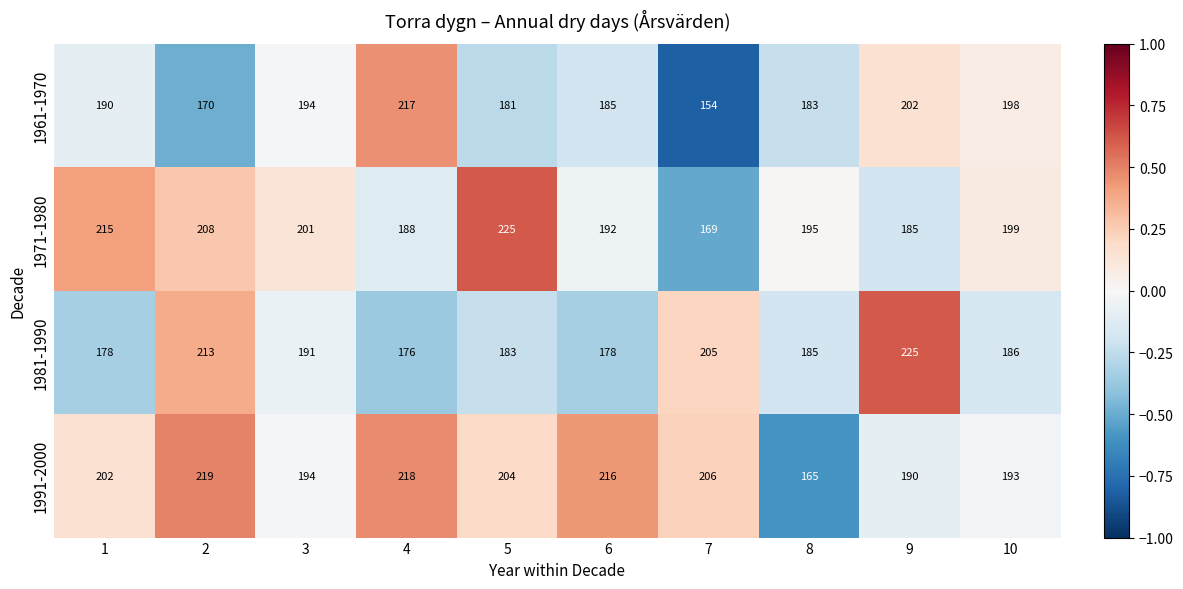

Which series has the widest spread of values?

1961-1970